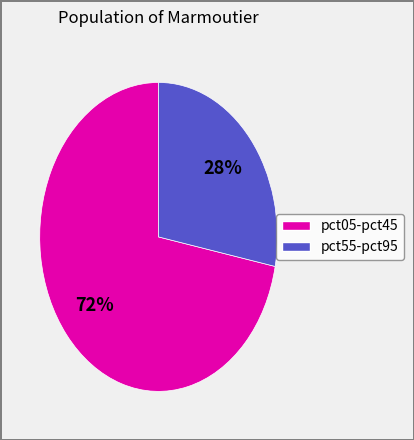

Is there any slice that represents more than half of the pie?

Yes